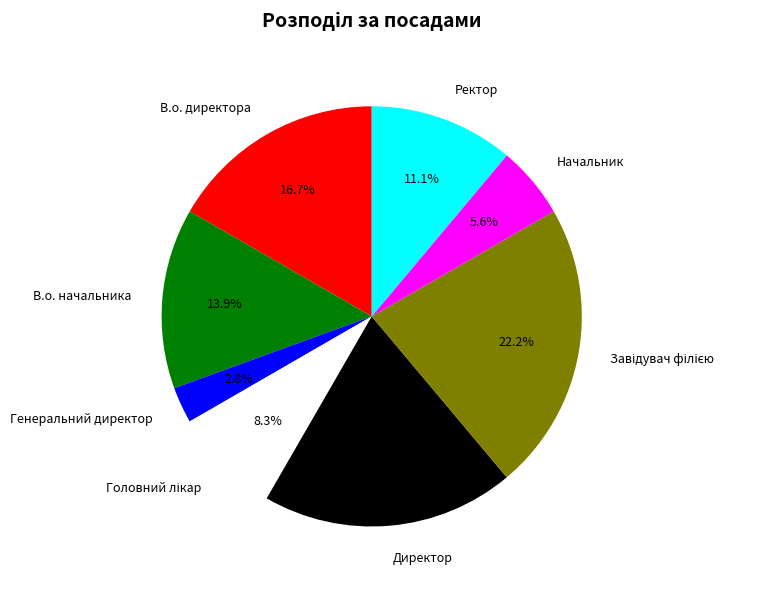

To the nearest percent, what is the average slice percentage?

12%